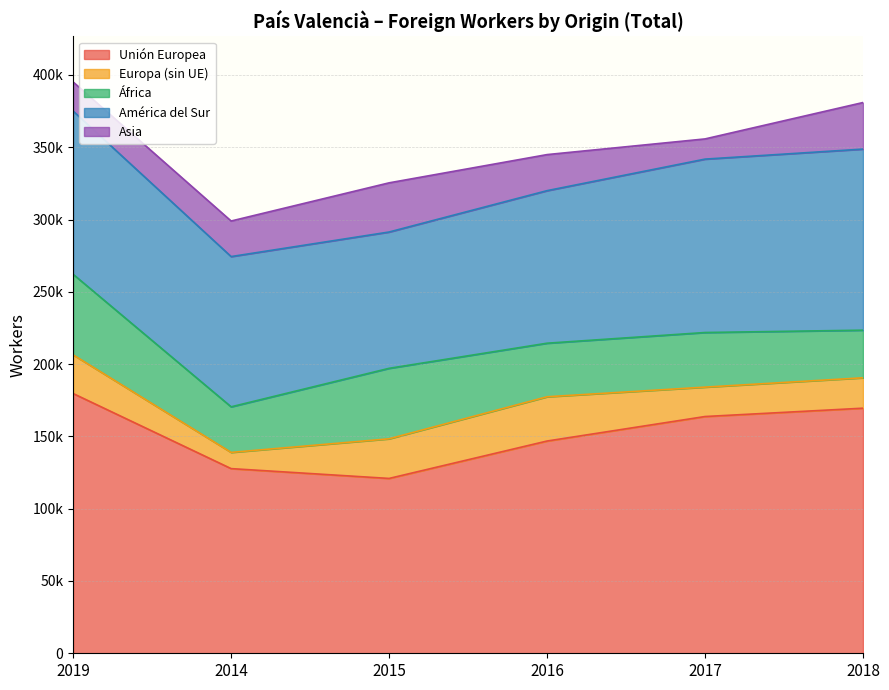

How many series are shown in this chart?

5